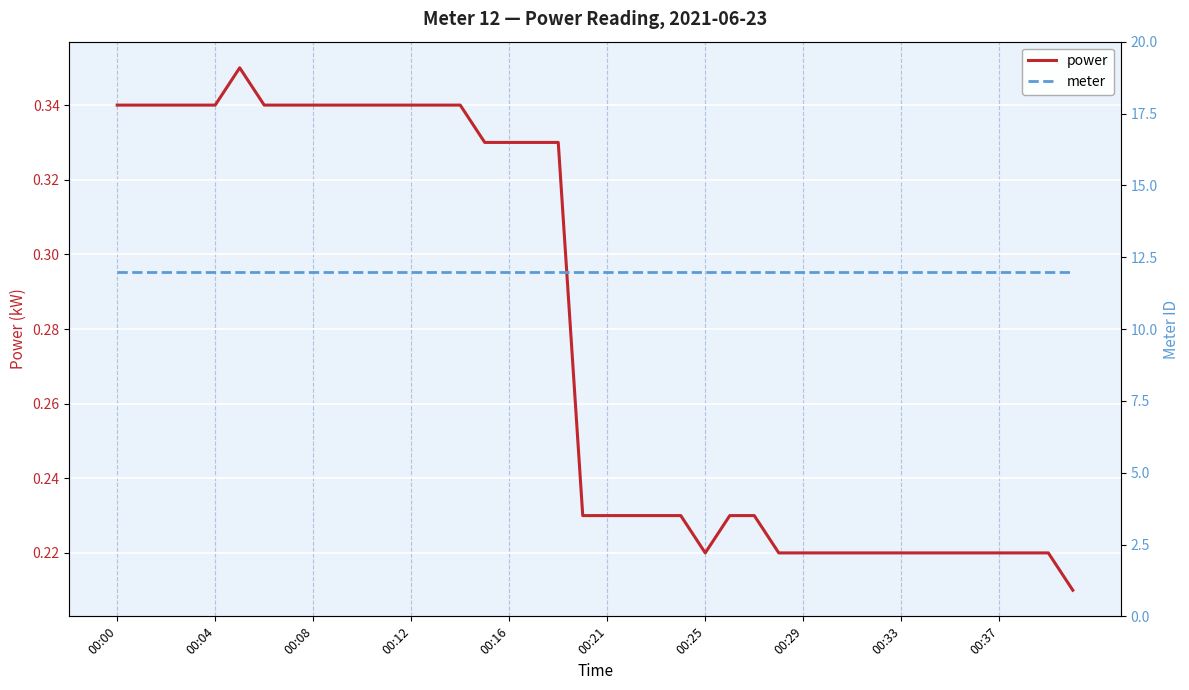

The power series shows 0.1 at 00:04. True or false?

False